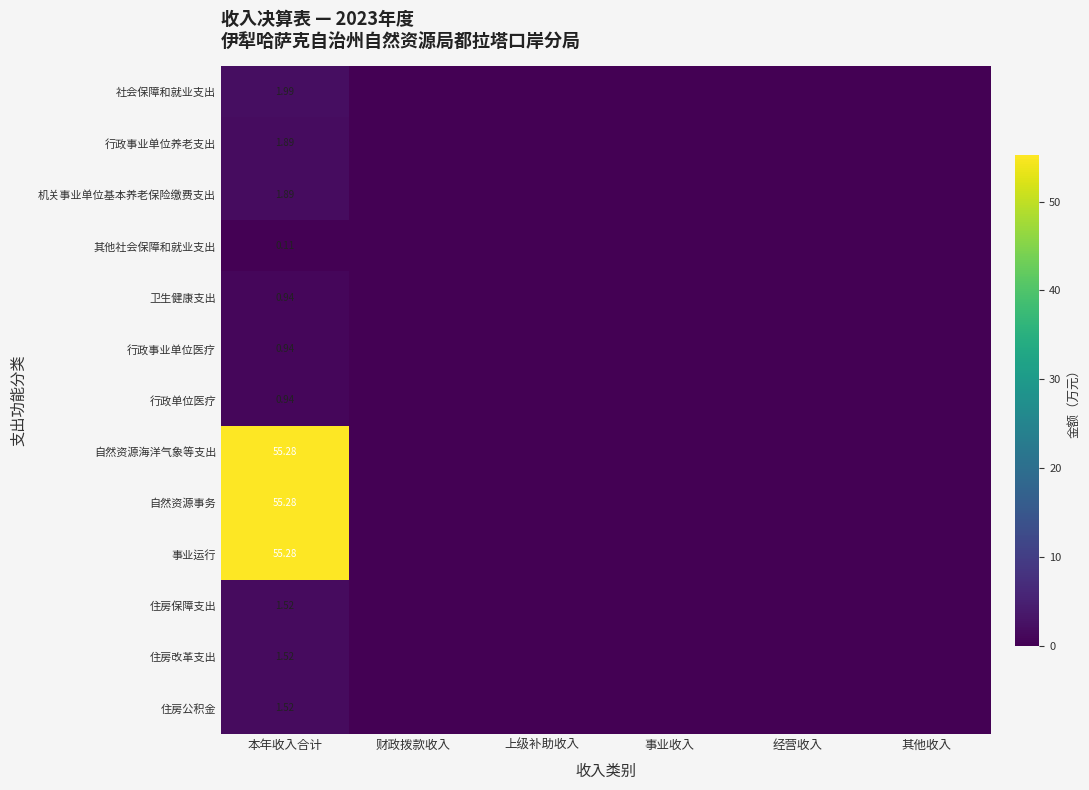

Rank the series at 事业收入 from highest to lowest value.

社会保障和就业支出, 行政事业单位养老支出, 机关事业单位基本养老保险缴费支出, 其他社会保障和就业支出, 卫生健康支出, 行政事业单位医疗, 行政单位医疗, 自然资源海洋气象等支出, 自然资源事务, 事业运行, 住房保障支出, 住房改革支出, 住房公积金